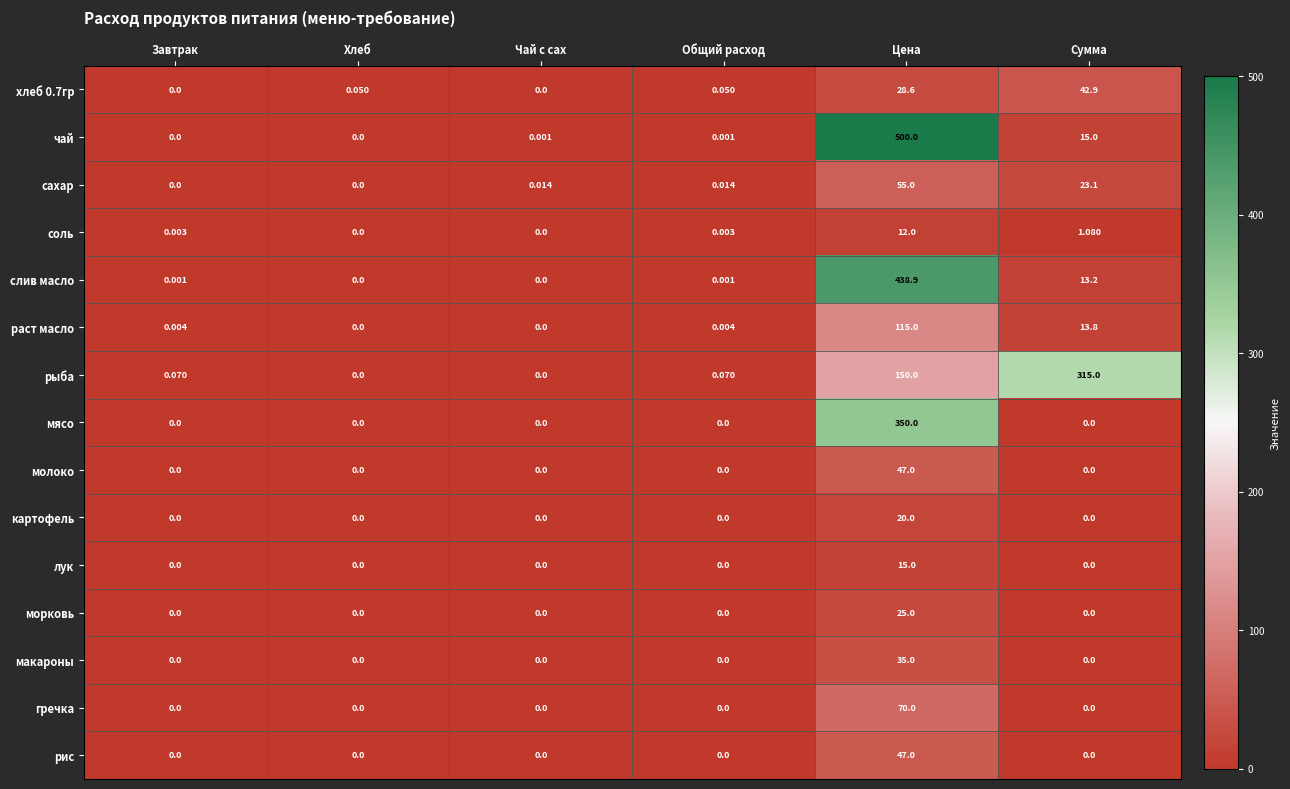

Which series has the widest spread of values?

чай